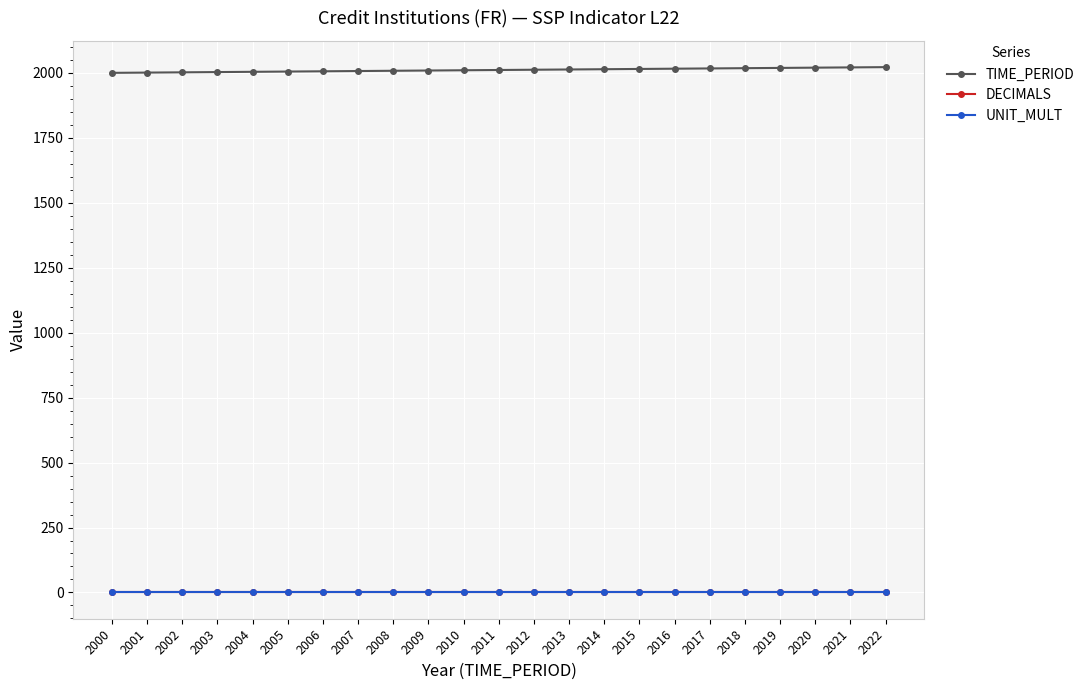

Is this an area chart (filled region under the line)?

No